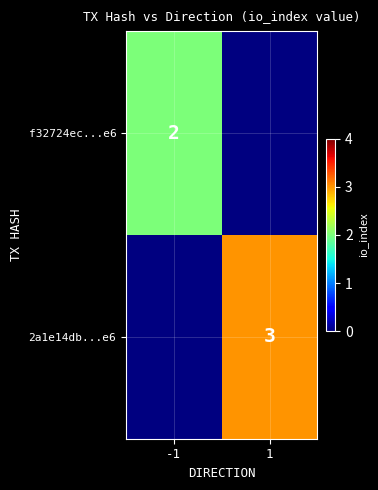

Which category has the lowest value across all series?

-1